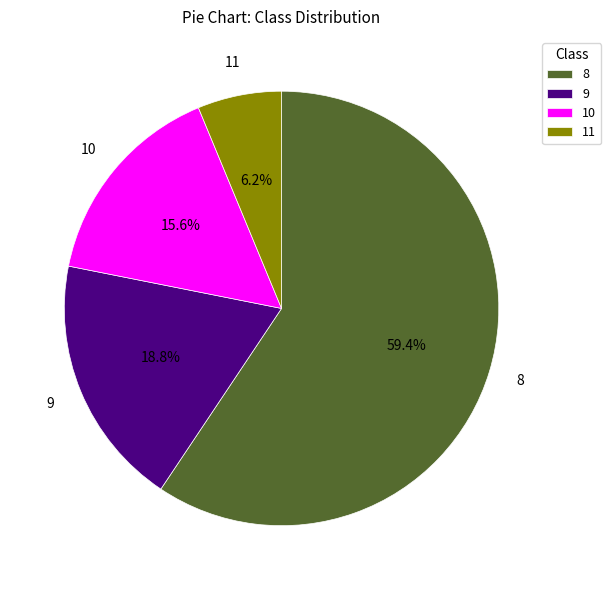

Is it true that 8 is 53% of the pie?

False